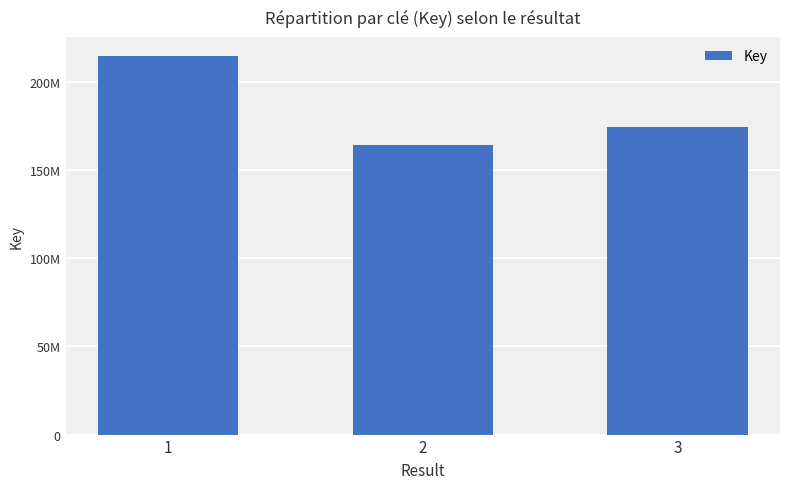

What is the smallest value displayed?

164072622